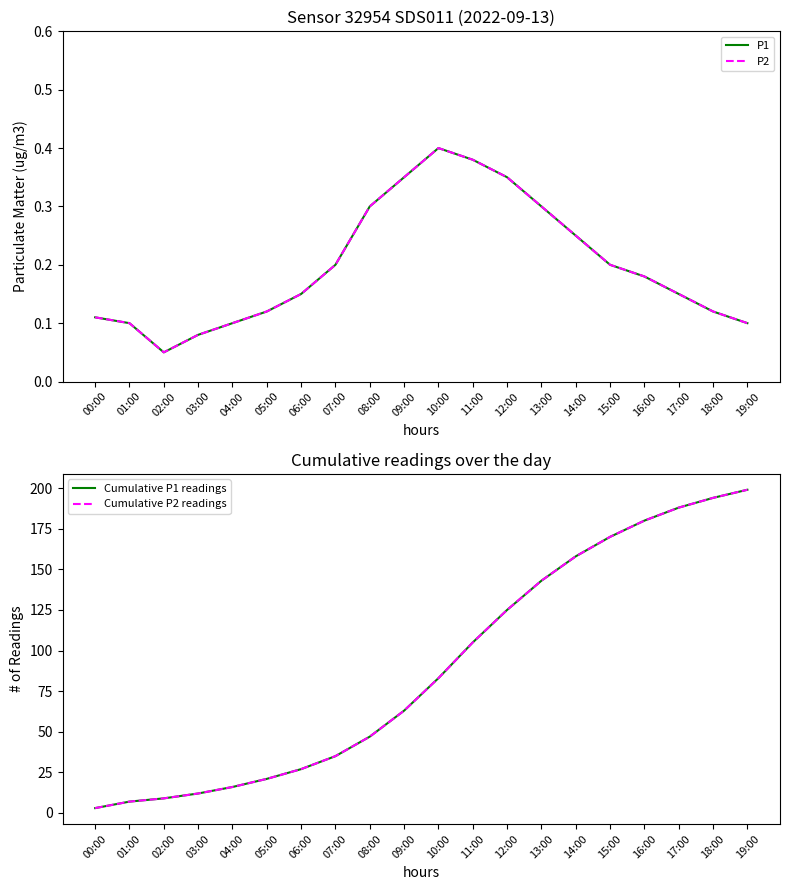

The value of P2 at 18:00 is 0.2. True or false?

False